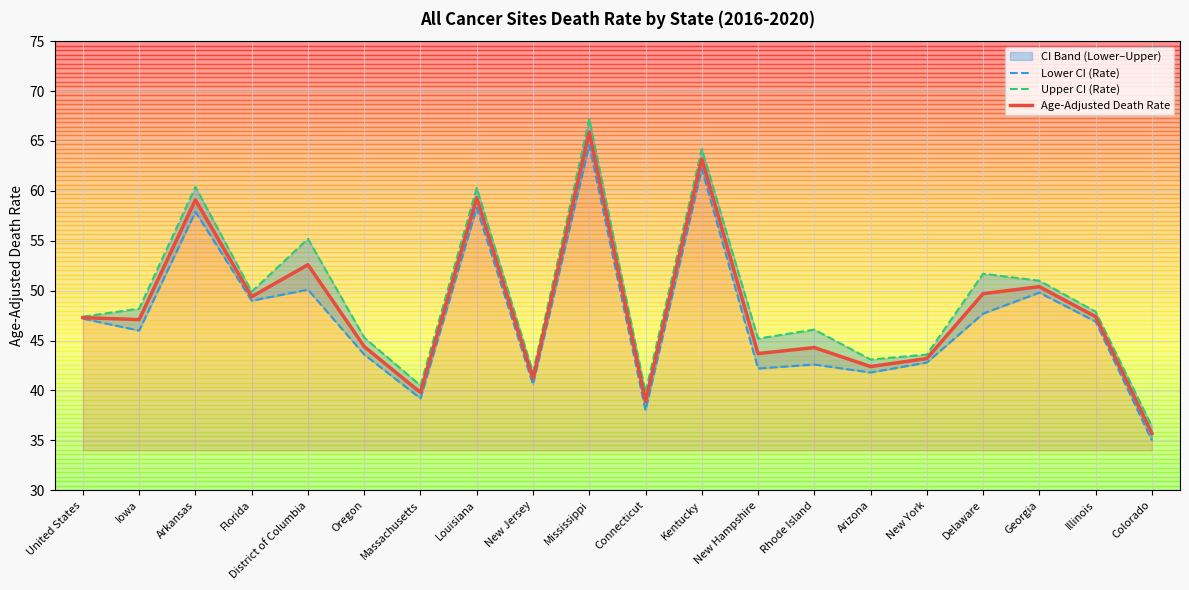

What is the total value across all series at Louisiana?

177.9